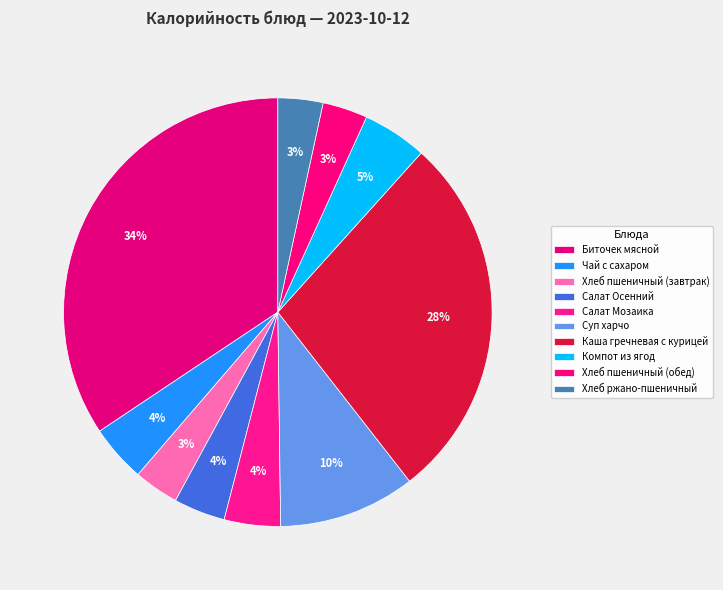

What percentage do Хлеб пшеничный (завтрак) and Хлеб пшеничный (обед) together represent?

6.8%